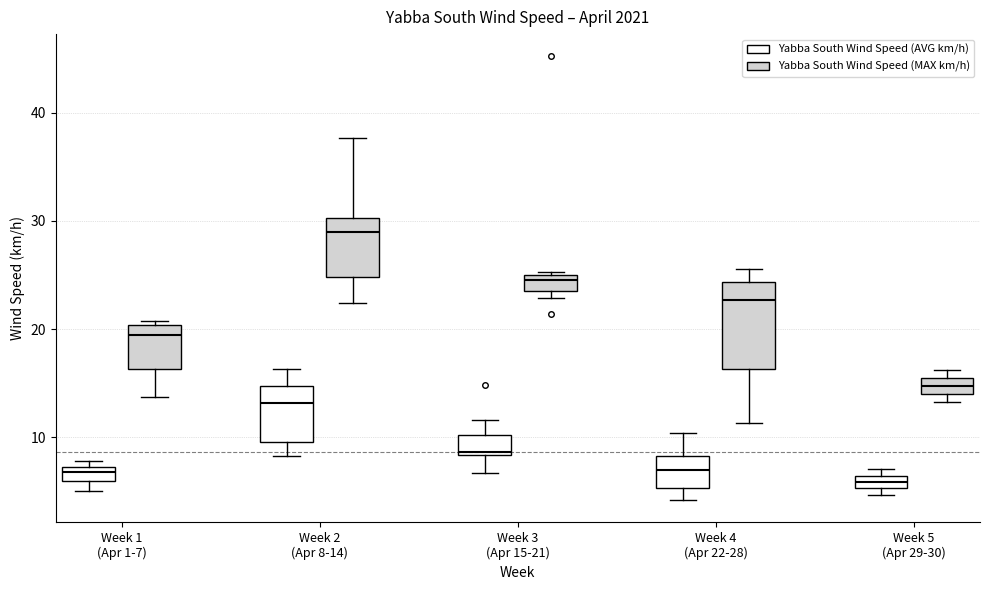

Where does the upper whisker of the box for Week 3 (Apr 15-21) (Yabba South Wind Speed (AVG km/h)) end on the y-axis? The values are not printed on the chart, so give them approximately, as read against the axis.

12